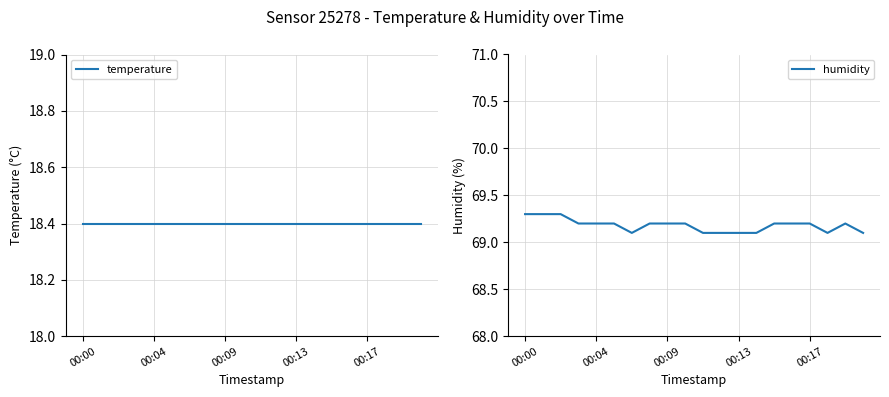

At which category is the sum across all series the highest?

00:00